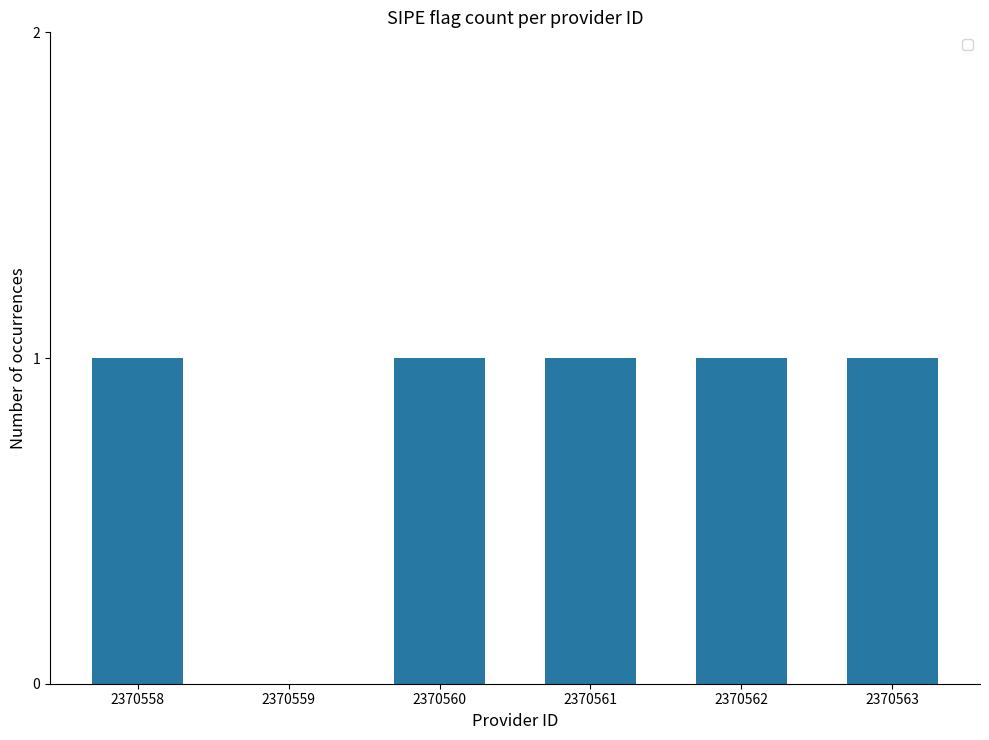

What is the sum of the values at 2370559 and 2370562?

1